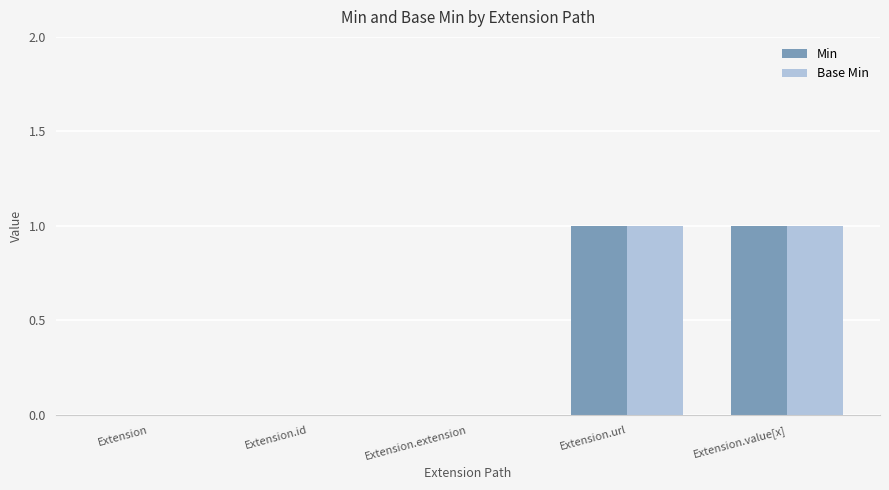

True or false: Min has a value of 1 at Extension.url.

True